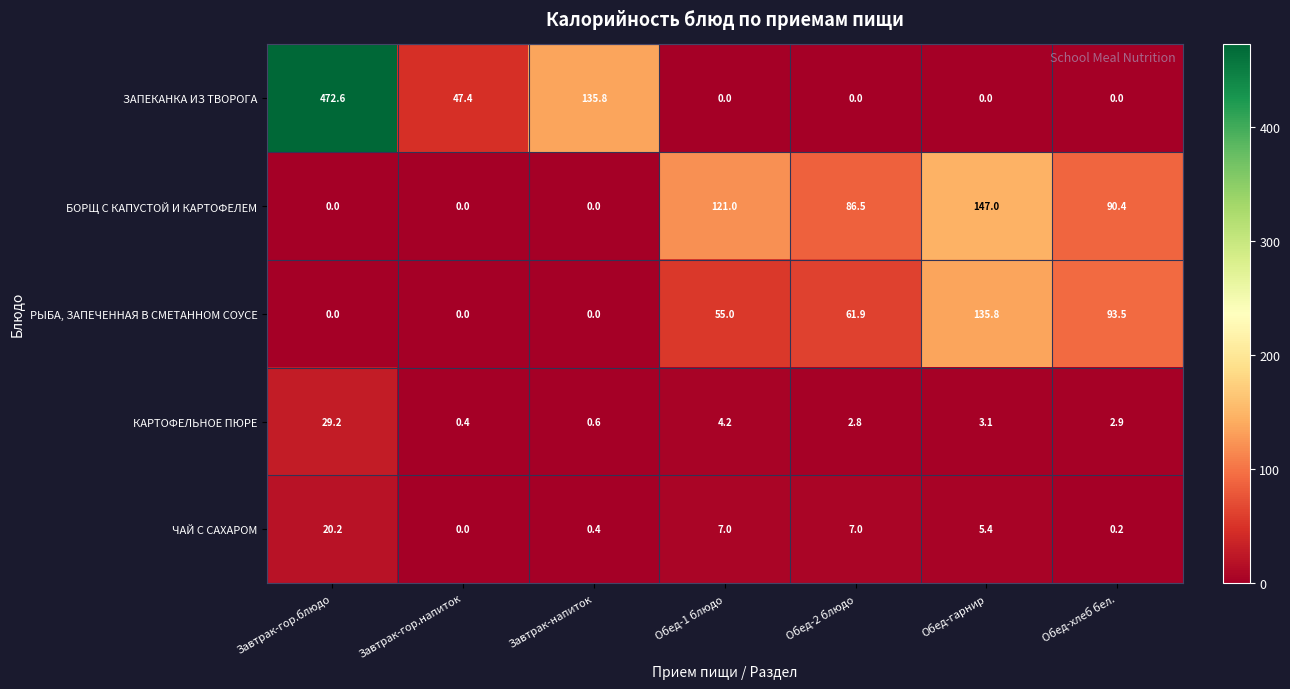

What is the average value of the ЗАПЕКАНКА ИЗ ТВОРОГА series?

93.7